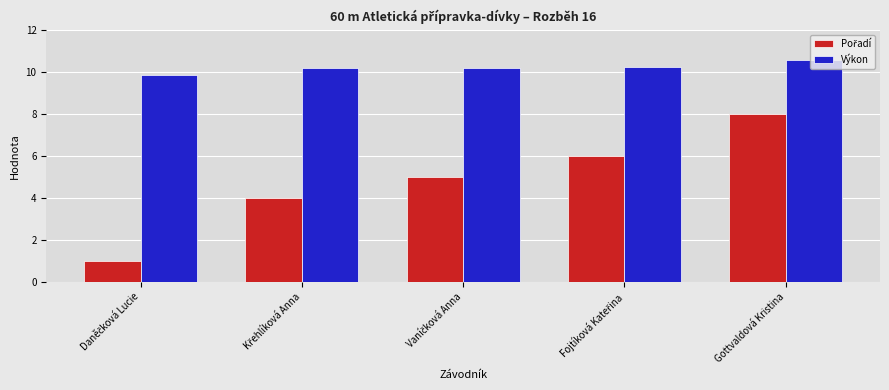

Which label corresponds to the largest value in the chart?

Gottvaldová Kristina